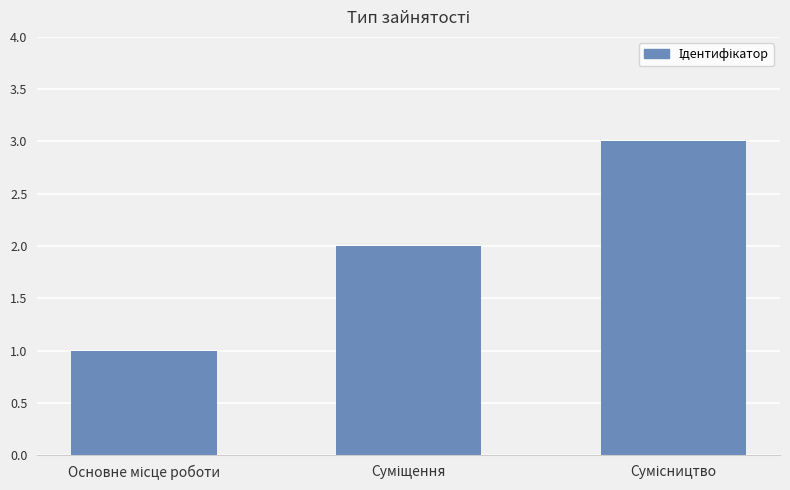

What is the sum of all values?

6